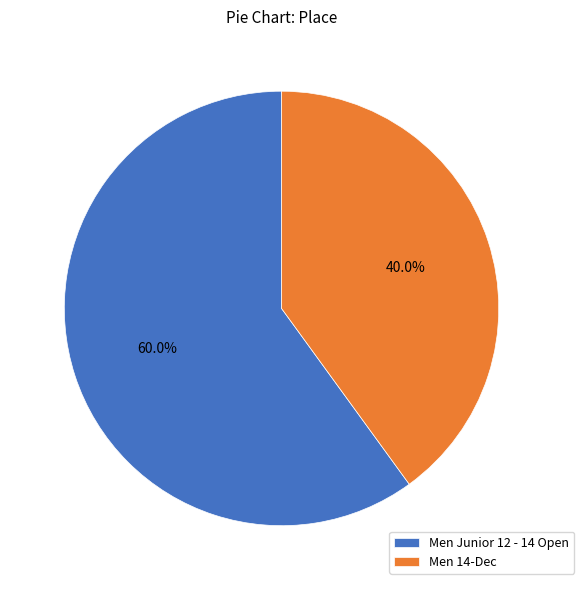

The Men 14-Dec slice represents 40% of the pie. True or false?

True